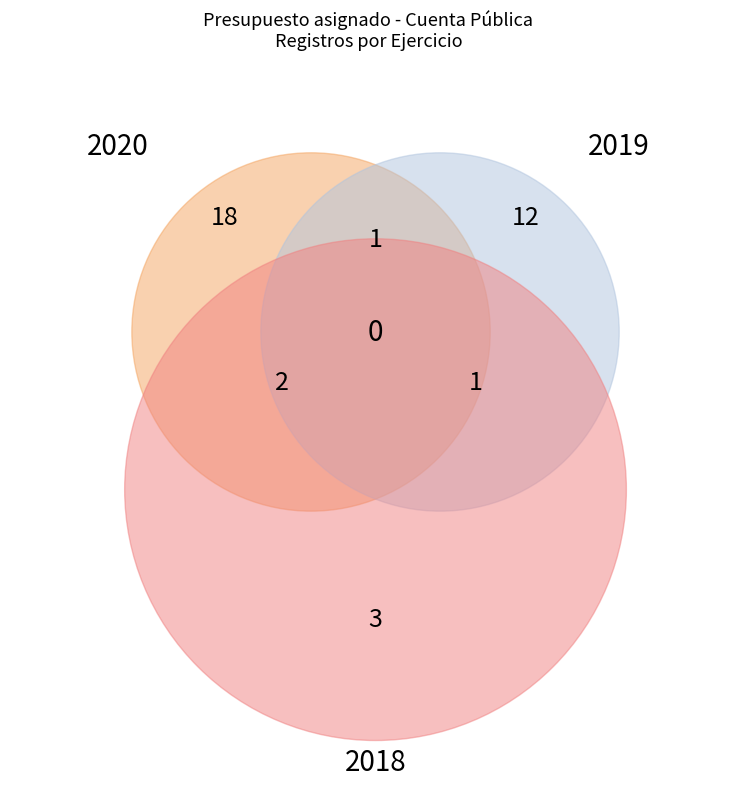

Which category has the smallest portion of the pie?

2018